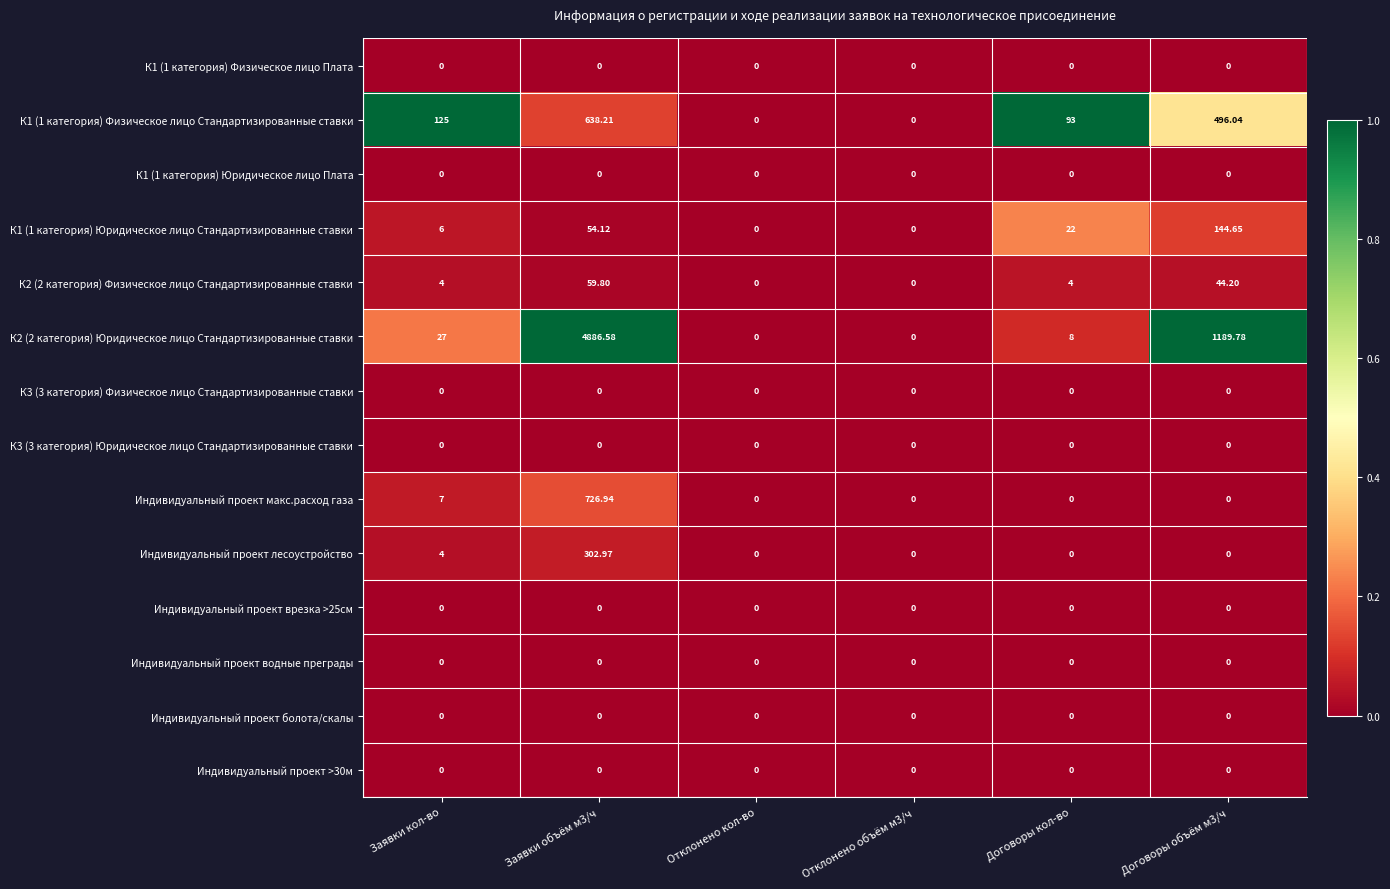

At which label is Индивидуальный проект лесоустройство closest to 151?

Заявки кол-во